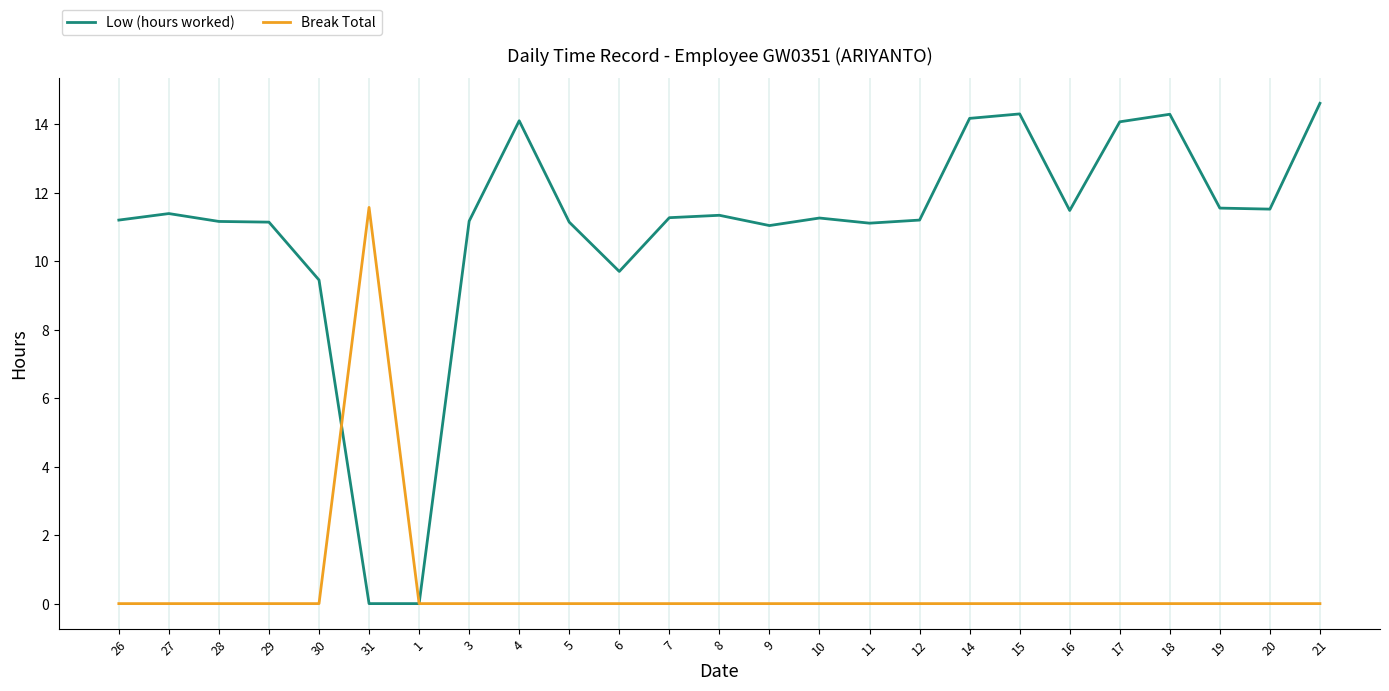

The value of Low (hours worked) at 7 is 18.0. True or false?

False